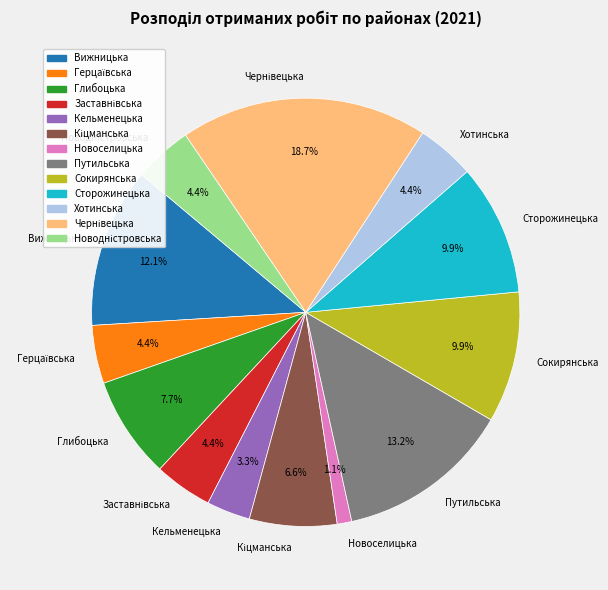

Is there a majority slice in this chart?

No